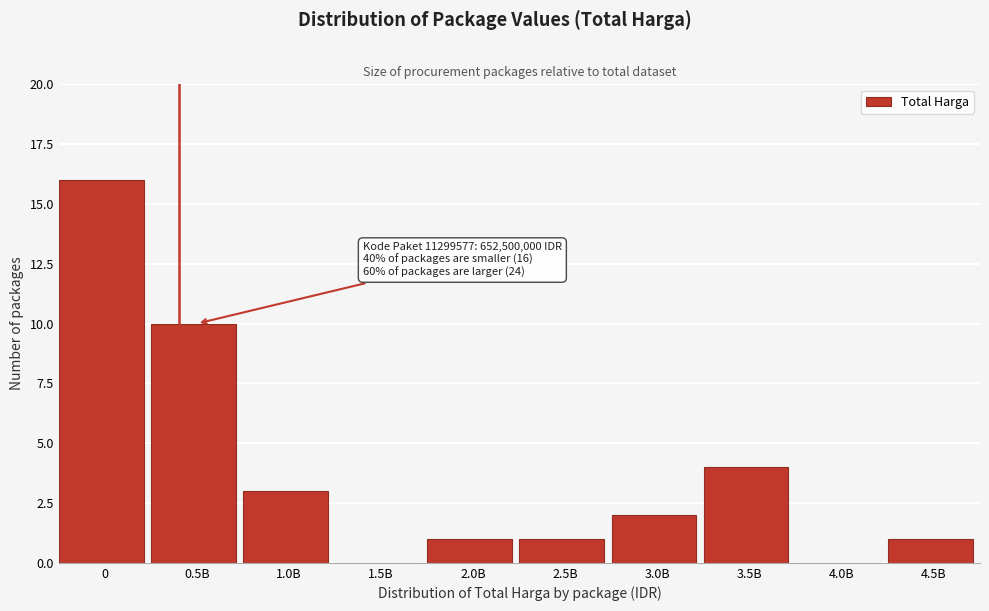

Reading left to right, what are all the values shown in this chart?

0=16	0.5B=10	1.0B=3	1.5B=0	2.0B=1	2.5B=1	3.0B=2	3.5B=4	4.0B=0	4.5B=1